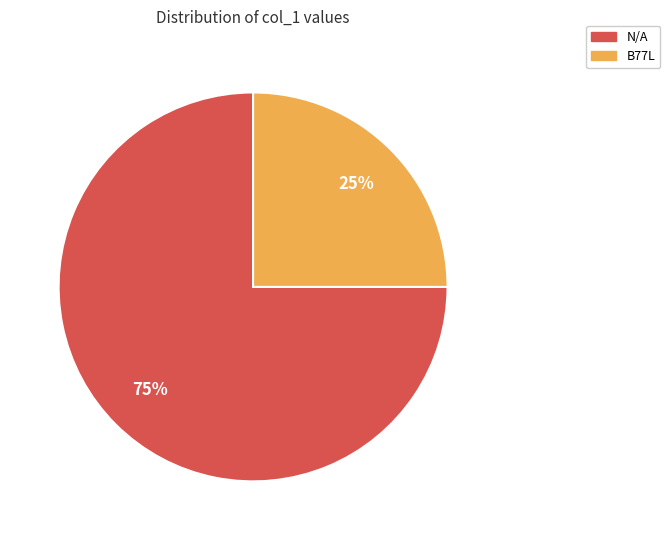

Which has a higher value, B77L or N/A?

N/A